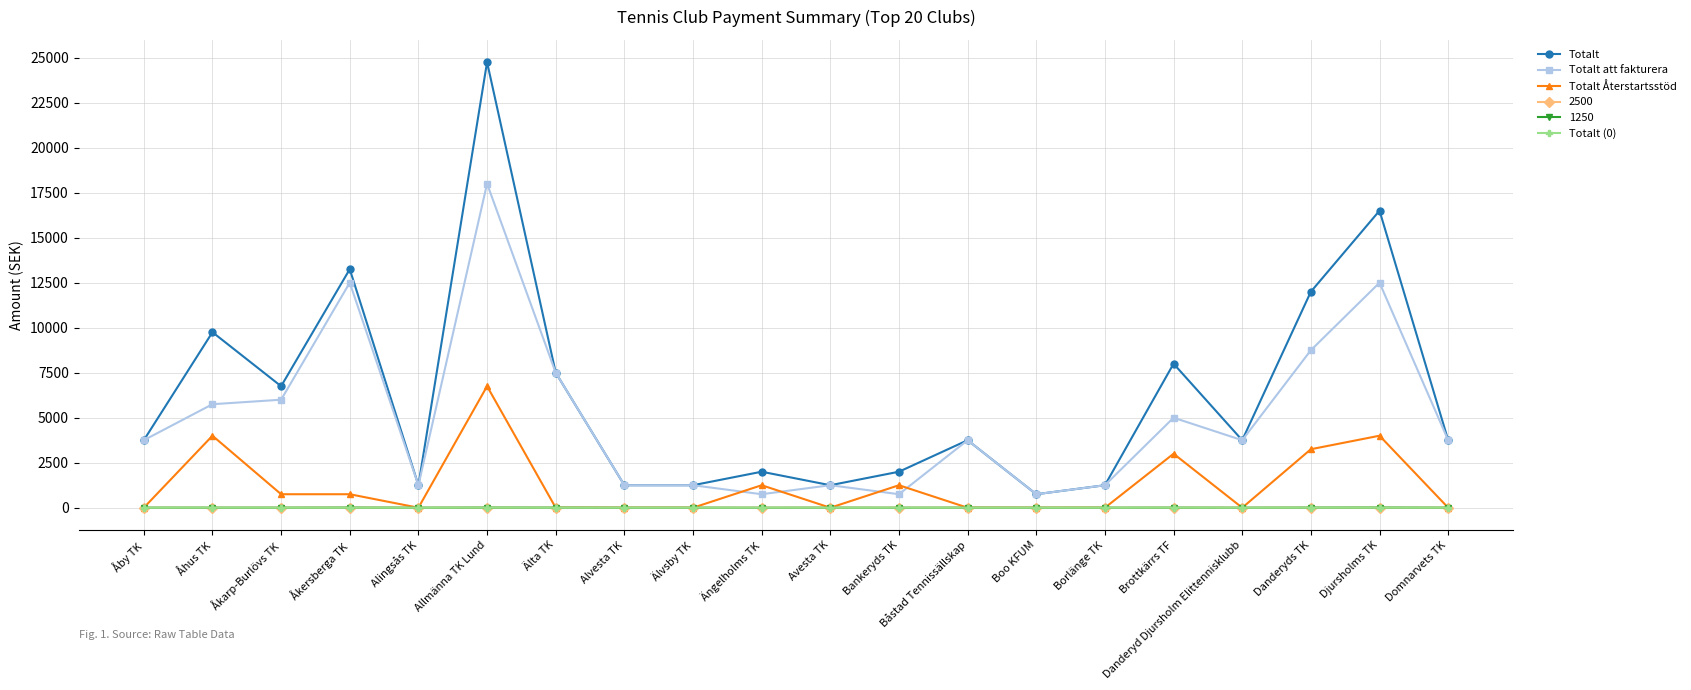

What is the label of the 4th point from the left?

Åkersberga TK